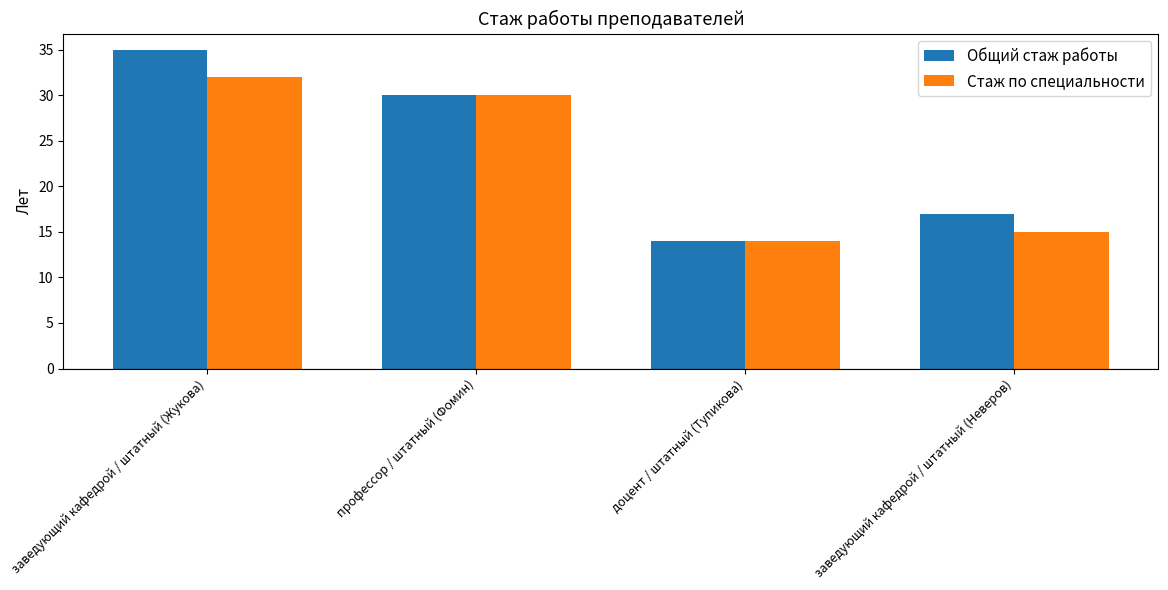

What is the average value of the Стаж по специальности series?

23